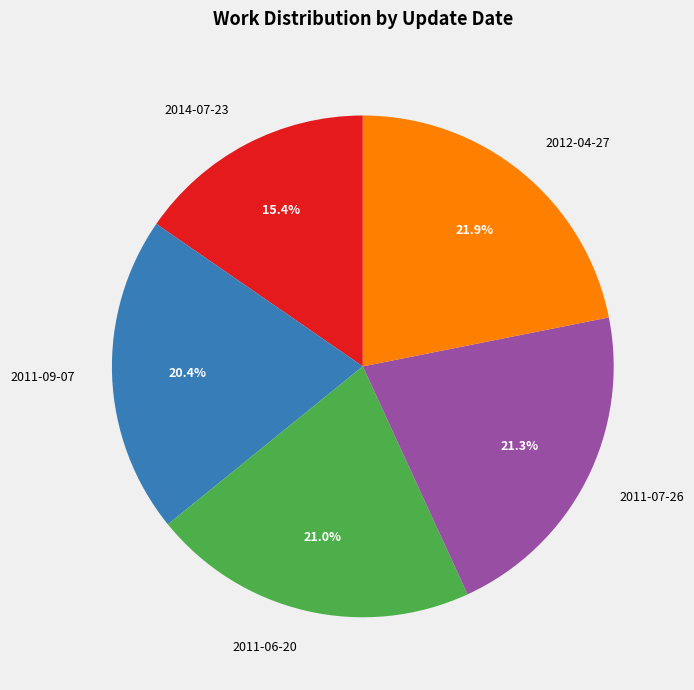

What is the smallest slice in the pie chart?

2014-07-23